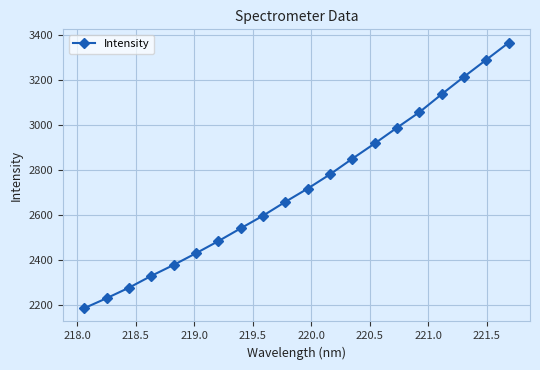

What is the smallest value displayed?

2187.7